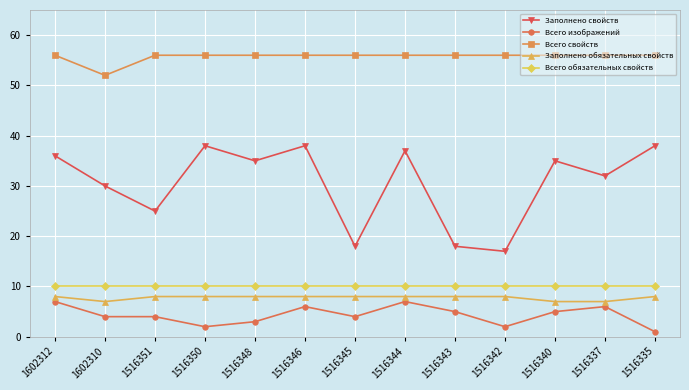

Which series has the widest spread of values?

Заполнено свойств